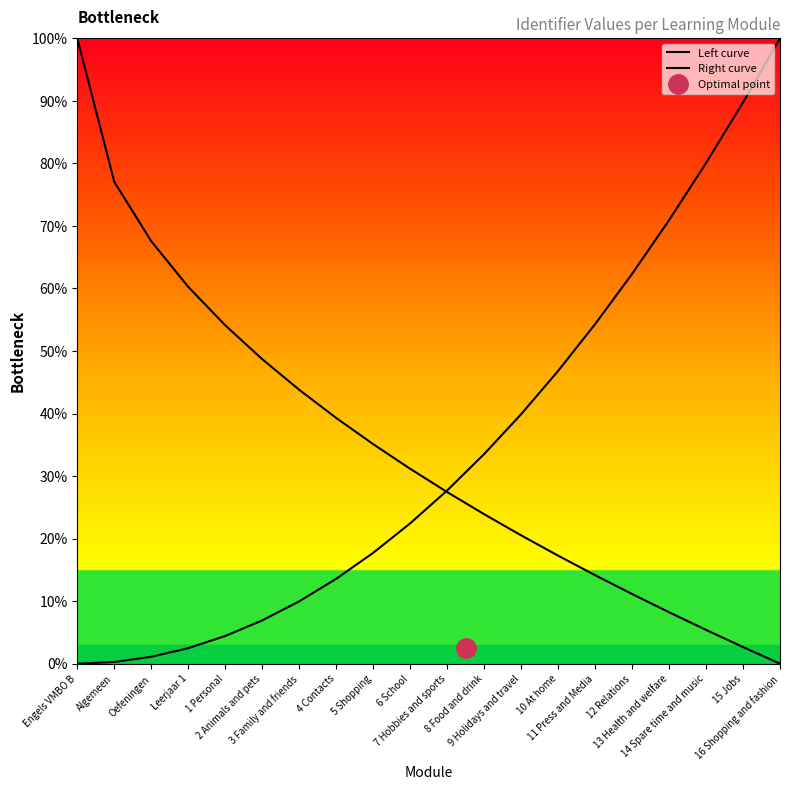

What is the approximate value of Left curve at 1 Personal?

54.1